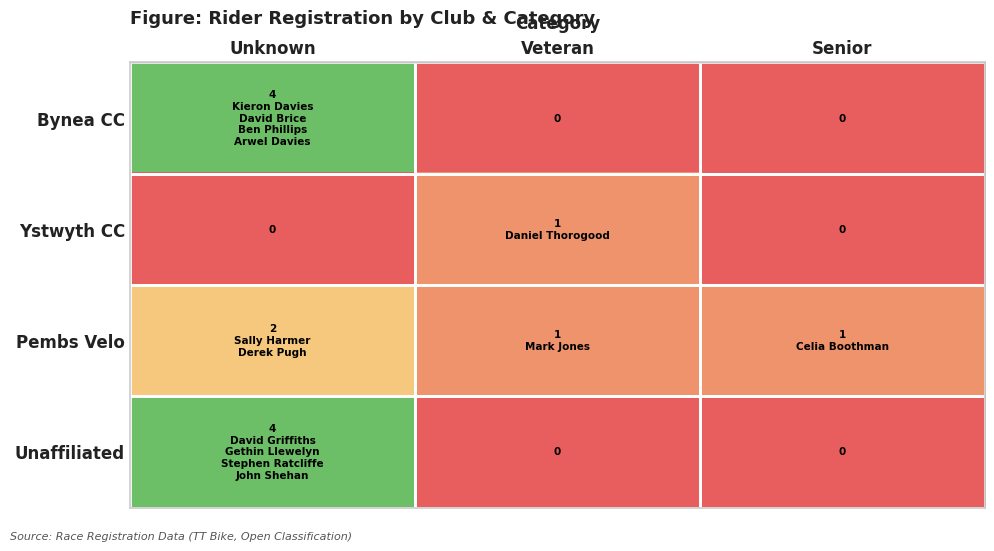

The value of Pembs Velo at Senior is 1. True or false?

True